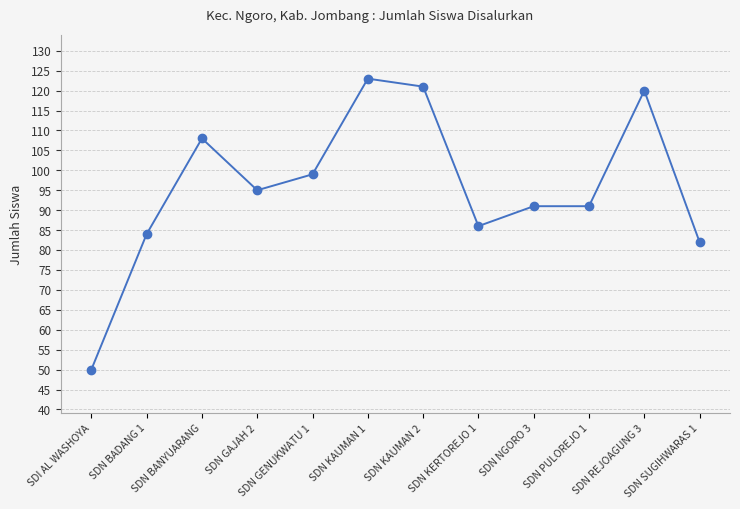

Reading right to left, list all the values displayed in this chart.

82	120	91	91	86	121	123	99	95	108	84	50